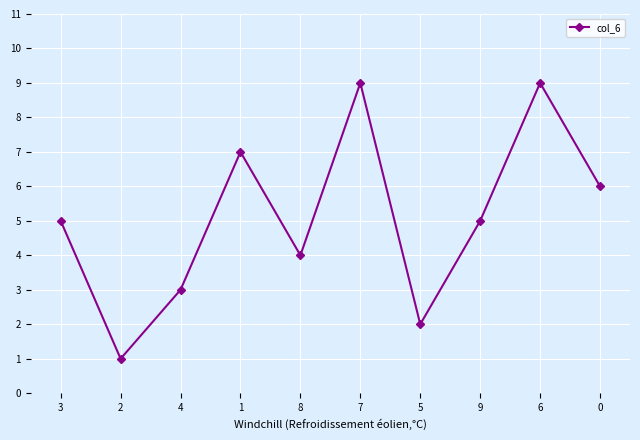

Count the number of data series in this chart.

1